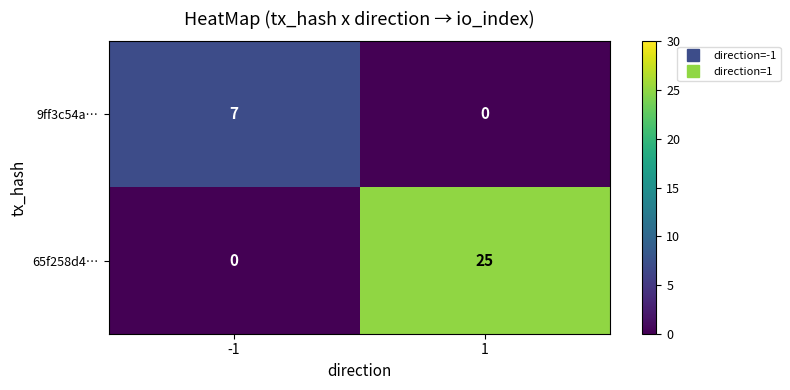

Reading right to left, transcribe all the data shown in this chart.

9ff3c54a…: 1=0	-1=7
65f258d4…: 1=25	-1=0